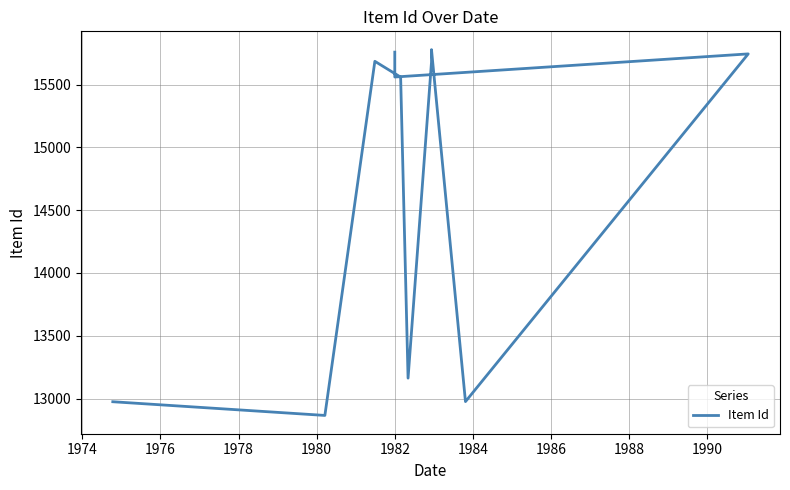

True or false: the data has more than 2 interior local peaks.

True